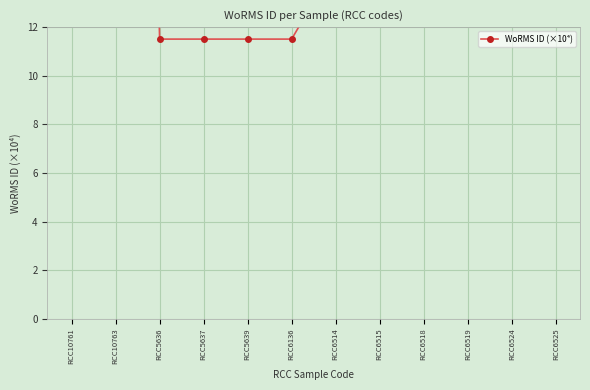

Approximately how many times larger is the value at RCC10763 compared to RCC6518?

3.4